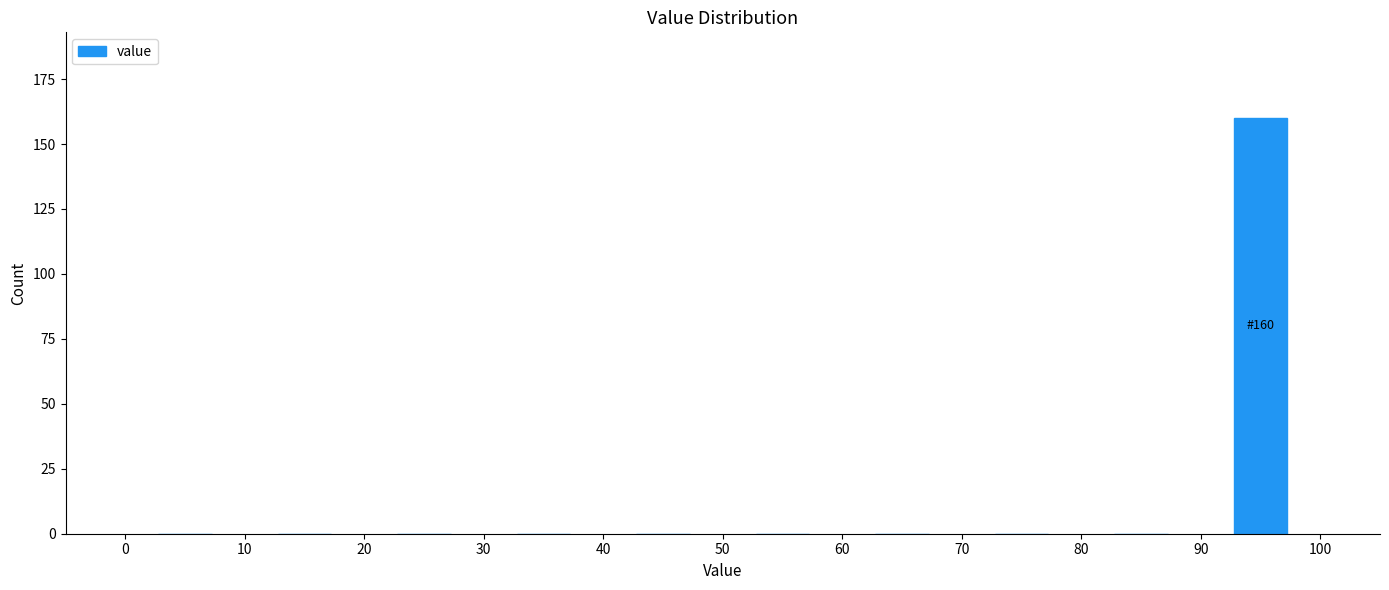

Over which range of the x-axis is the bar tallest?

90 to 100